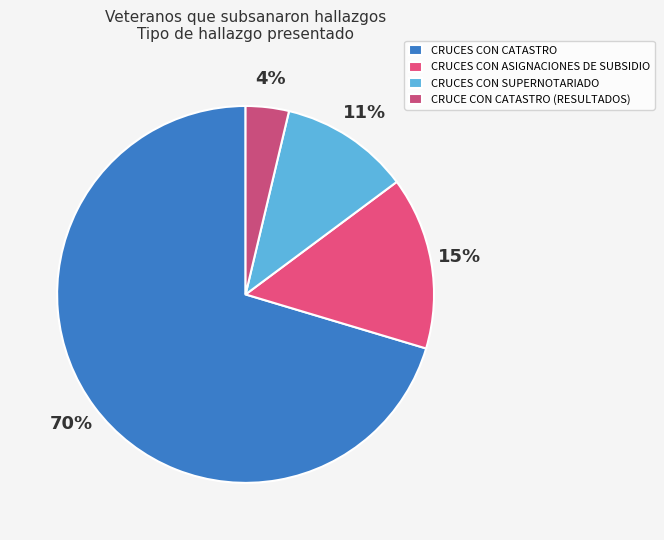

Rank the categories by value from lowest to highest.

CRUCE CON CATASTRO (RESULTADOS), CRUCES CON SUPERNOTARIADO, CRUCES CON ASIGNACIONES DE SUBSIDIO, CRUCES CON CATASTRO